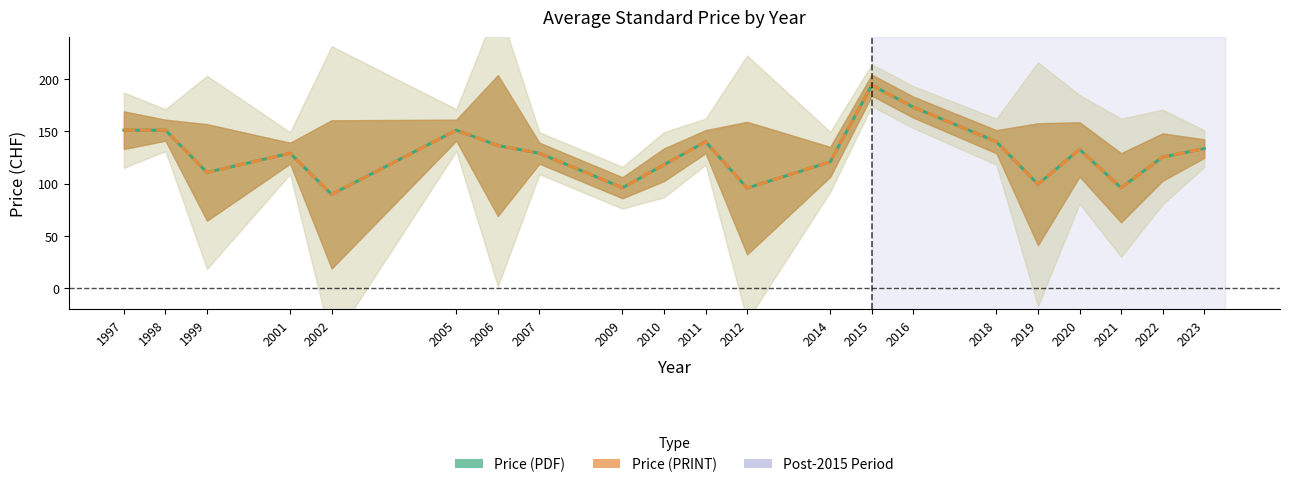

Reading left to right, transcribe all the data shown in this chart.

Price (PDF): 1997=151.0	1998=151.0	1999=110.7	2001=129.0	2002=89.7	2005=151.0	2006=136.3	2007=129.0	2009=96.0	2010=118.0	2011=140.0	2012=95.7	2014=120.8	2015=194.0	2016=173.0	2018=140.0	2019=99.3	2020=132.7	2021=96.0	2022=125.3	2023=133.4
Price (PRINT): 1997=151.0	1998=151.0	1999=110.7	2001=129.0	2002=89.7	2005=151.0	2006=136.3	2007=129.0	2009=96.0	2010=118.0	2011=140.0	2012=95.7	2014=120.8	2015=194.0	2016=173.0	2018=140.0	2019=99.3	2020=132.7	2021=96.0	2022=125.3	2023=133.4